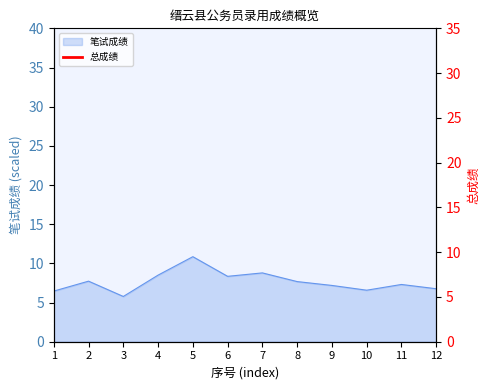

What is the ratio of the value at 2 to the value at 8?

1.0